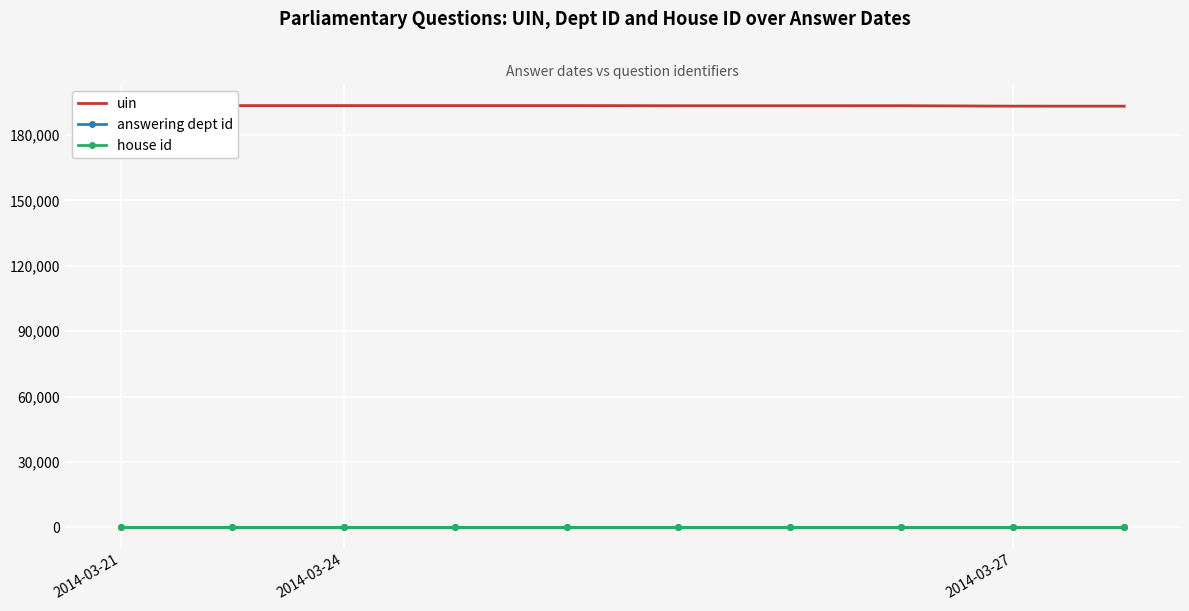

Is the value of answering dept id at 8 greater than the value of uin at 3?

No